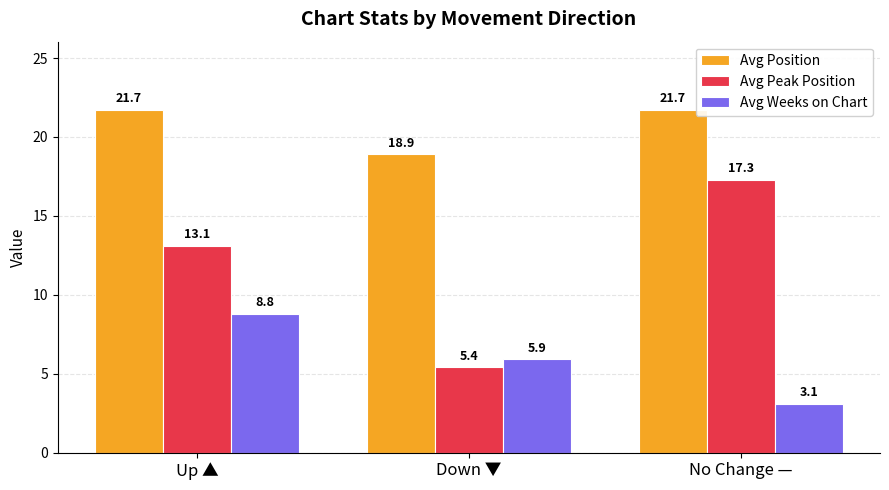

What is the total value across all series at Down ▼?

30.2